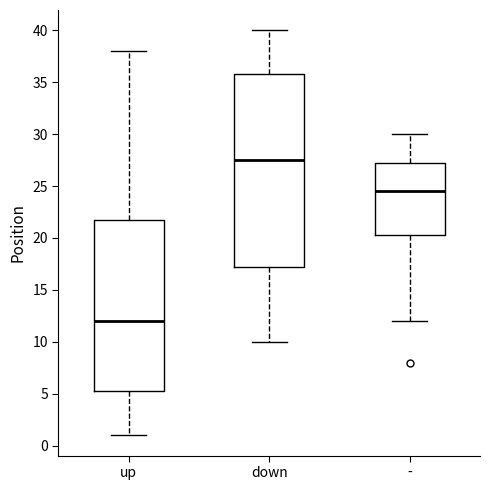

Reading left to right, read every box against the y-axis: the position of its median line, the range the box covers, and the ends of its whiskers. The values are not printed on the chart, so give them approximately, as read against the axis.

up: median 12.0, box 5.5 to 22.0, whiskers 1.0 to 38.0
down: median 27.5, box 17.5 to 36.0, whiskers 10.0 to 40.0
-: median 24.5, box 20.5 to 27.5, whiskers 12.0 to 30.0